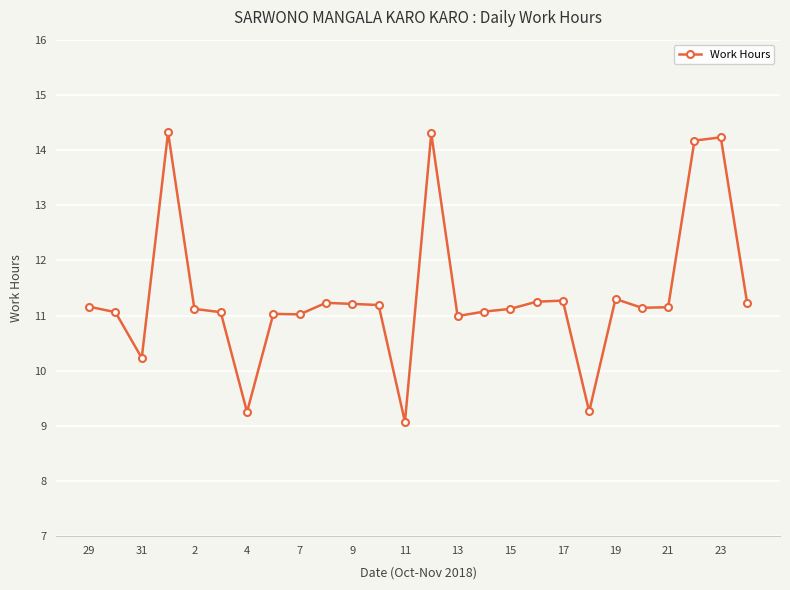

How many distinct data groups are displayed?

1